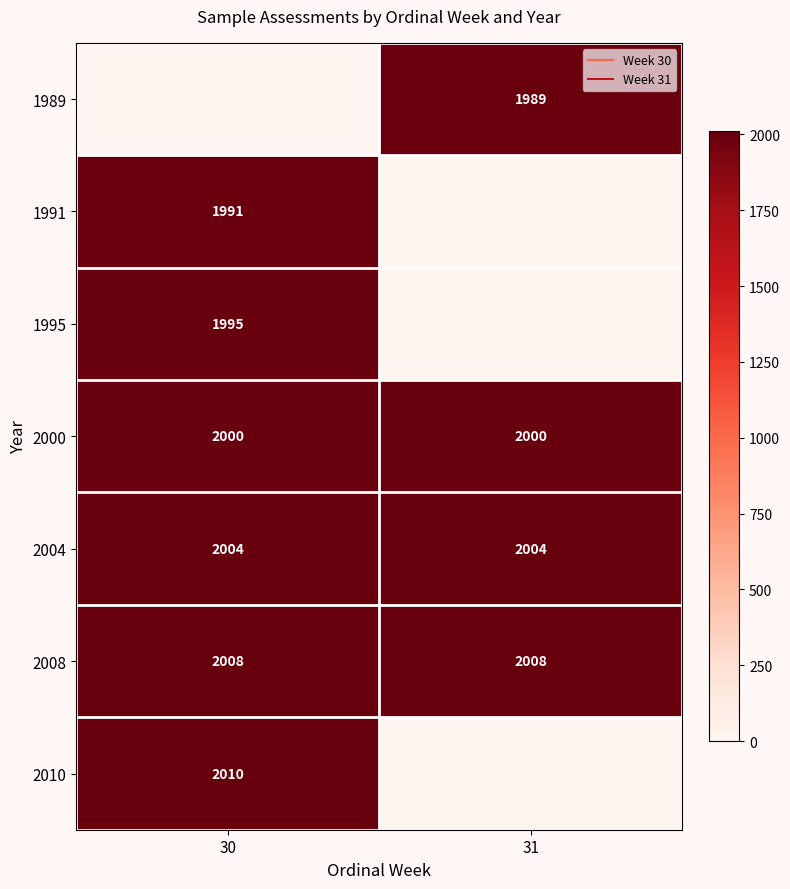

What is the difference between the highest and lowest values at 30?

2010